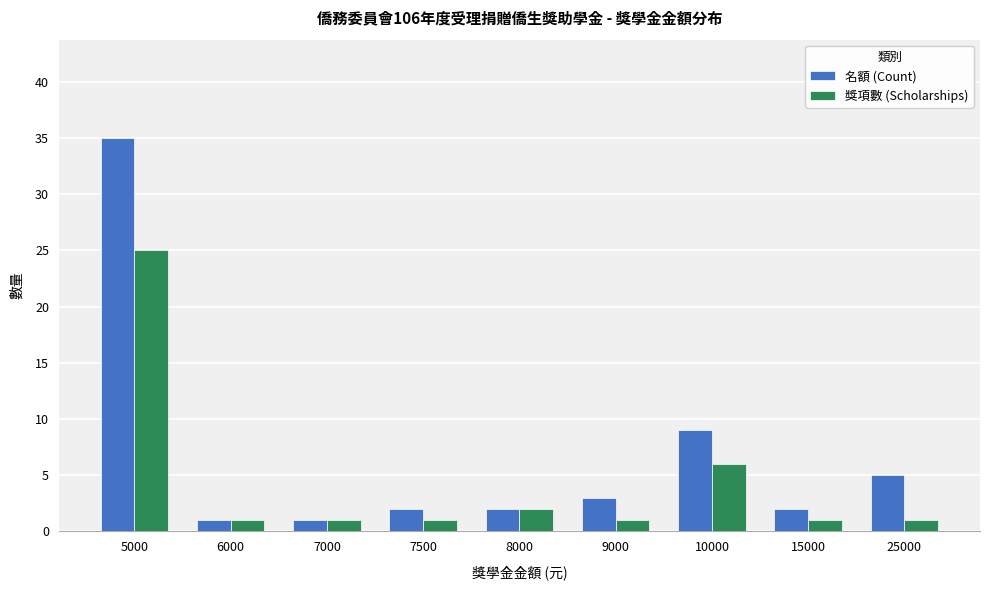

Rank the series by their average value, from highest to lowest.

名額 (Count), 獎項數 (Scholarships)